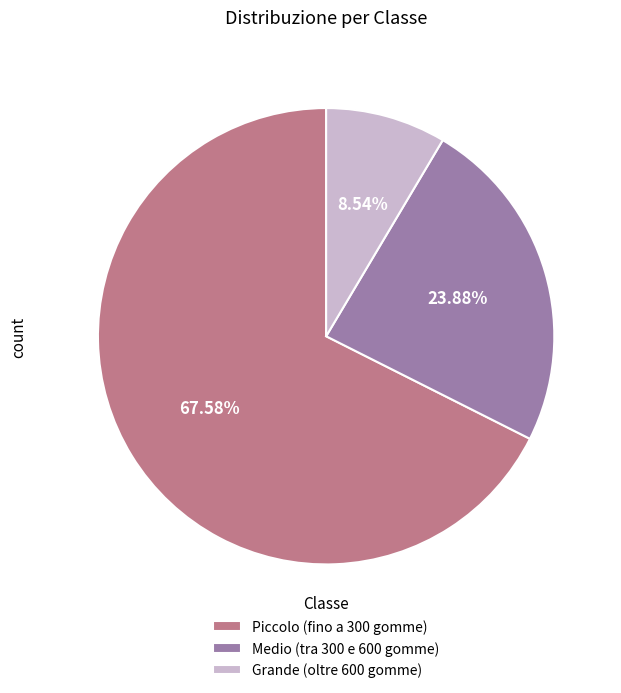

To the nearest percent, what portion does Medio (tra 300 e 600 gomme) represent?

24%